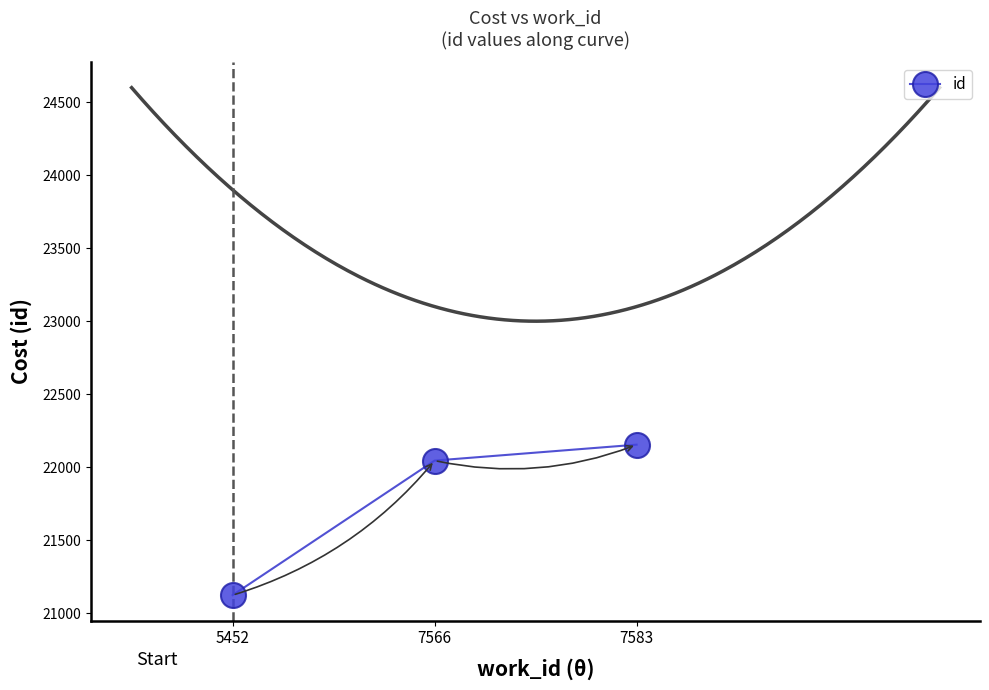

True or false: the data shows 29306 at 7583.

False